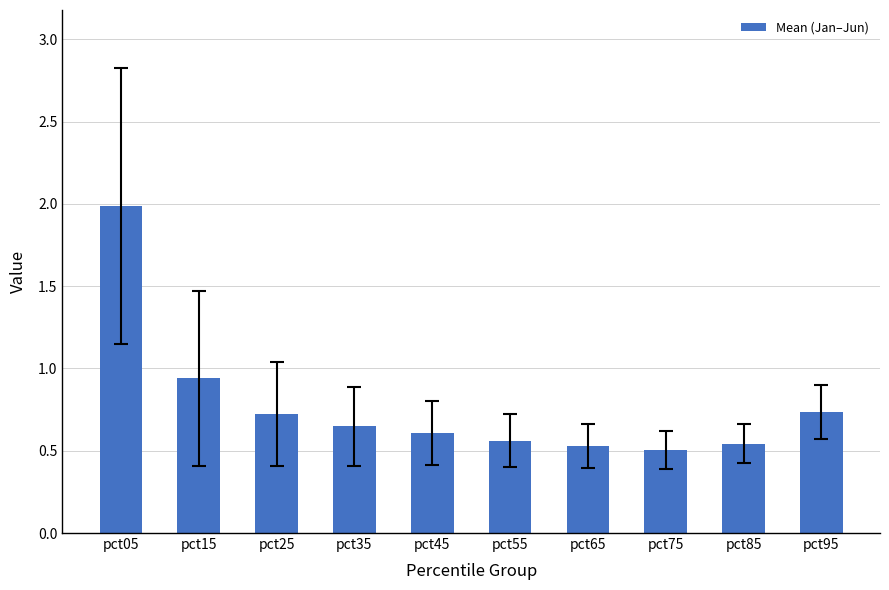

Are the bars grouped side by side (vs. stacked)?

No